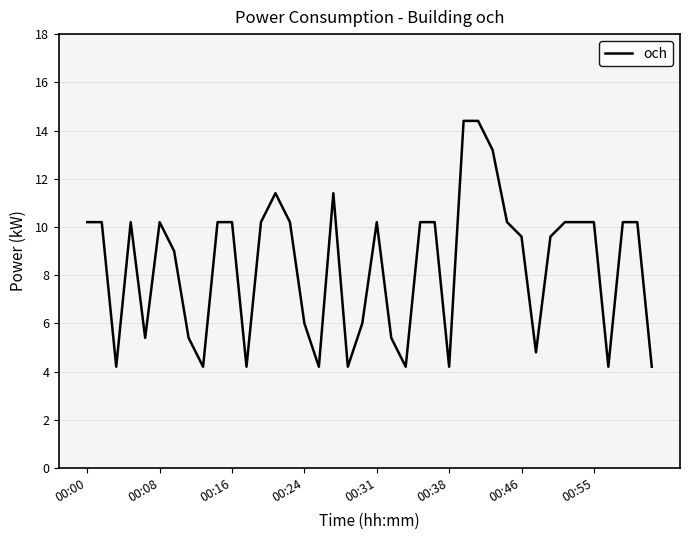

What is the maximum value shown in the chart?

14.4